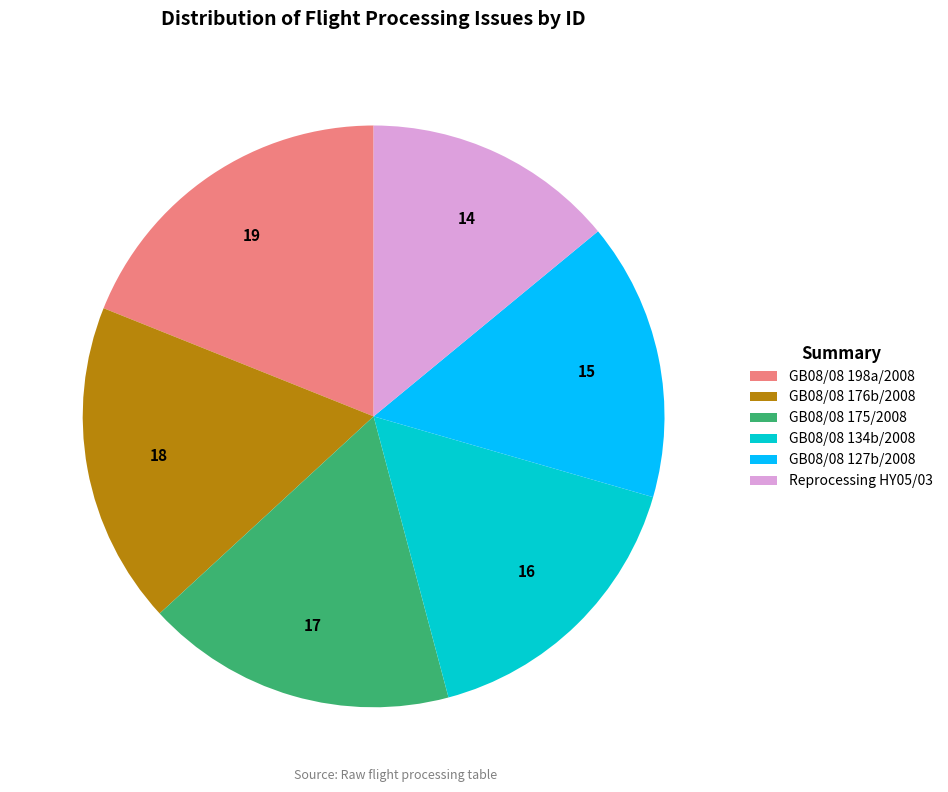

Is the sum of GB08/08 134b/2008 and GB08/08 198a/2008 greater than half?

No